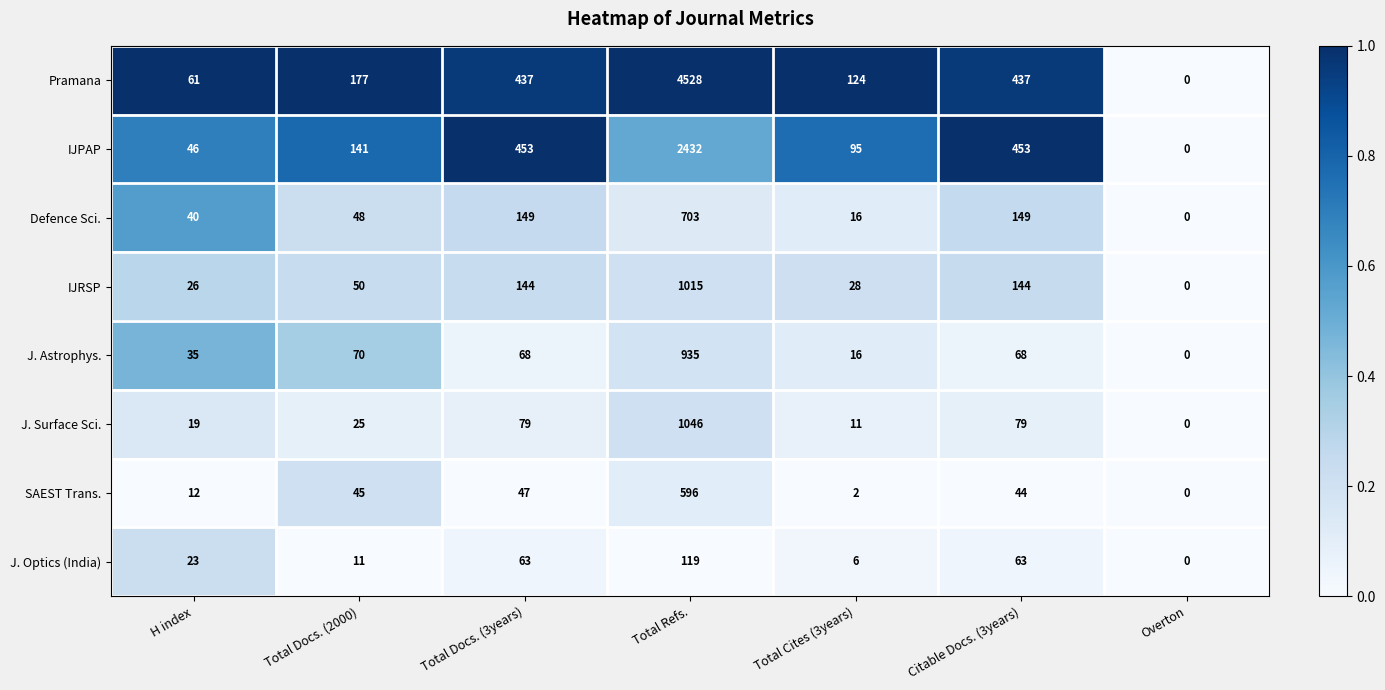

Which series has the largest total across all categories?

Pramana